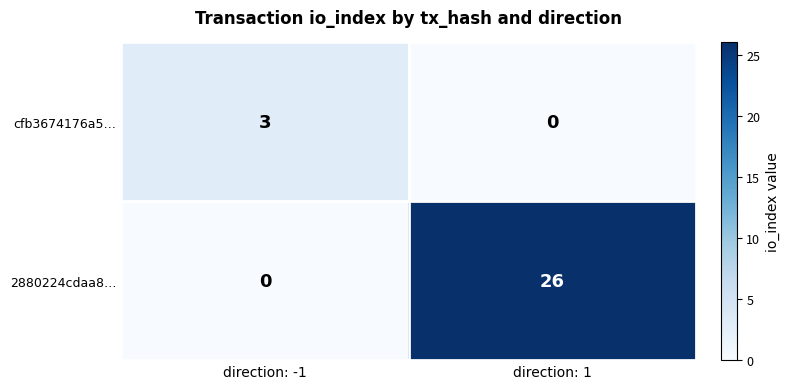

The value of 2880224cdaa8… at direction: -1 is 12. True or false?

False